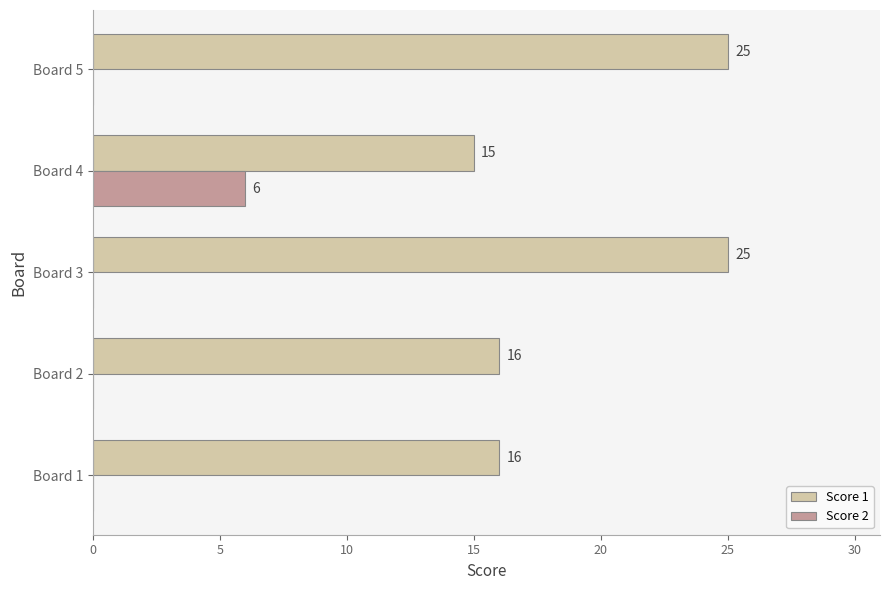

How many positive values does the Score 2 series have?

1